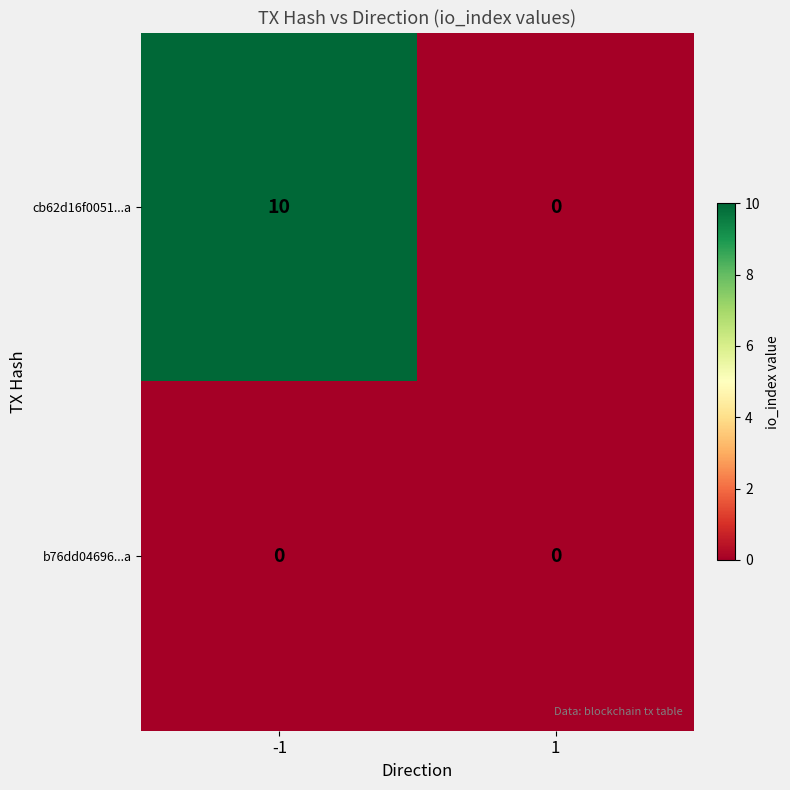

Reading right to left, transcribe all the data shown in this chart.

cb62d16f0051...a: 1=0	-1=10
b76dd04696...a: 1=0	-1=0